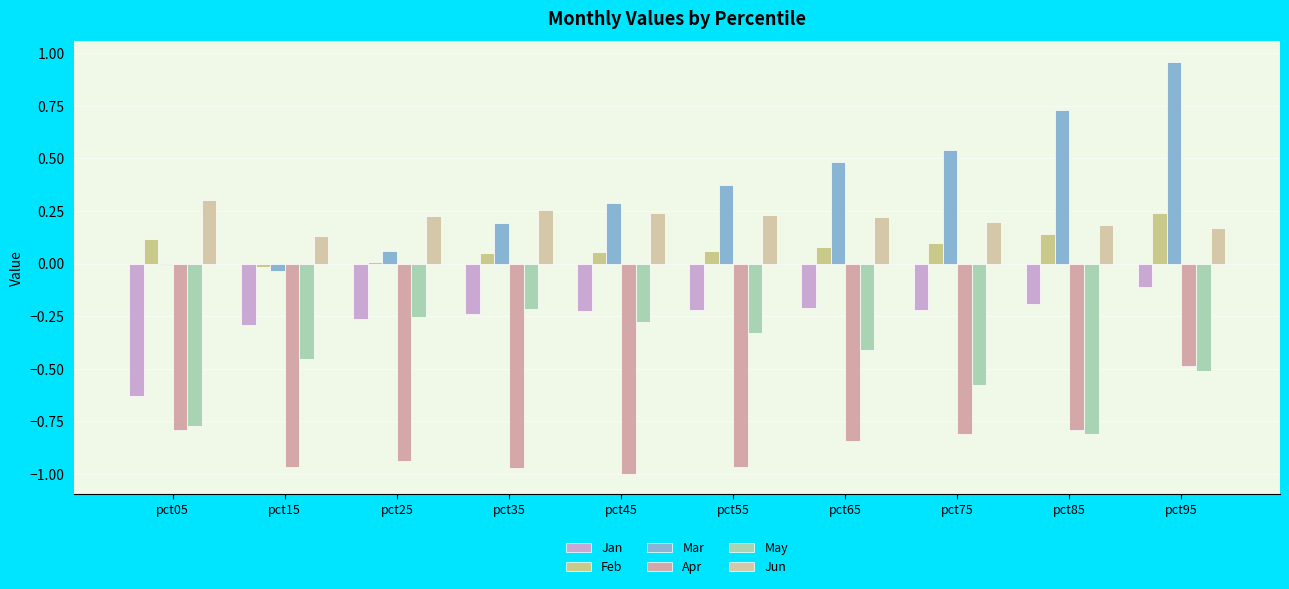

The value of May at pct65 is -0.4. True or false?

True